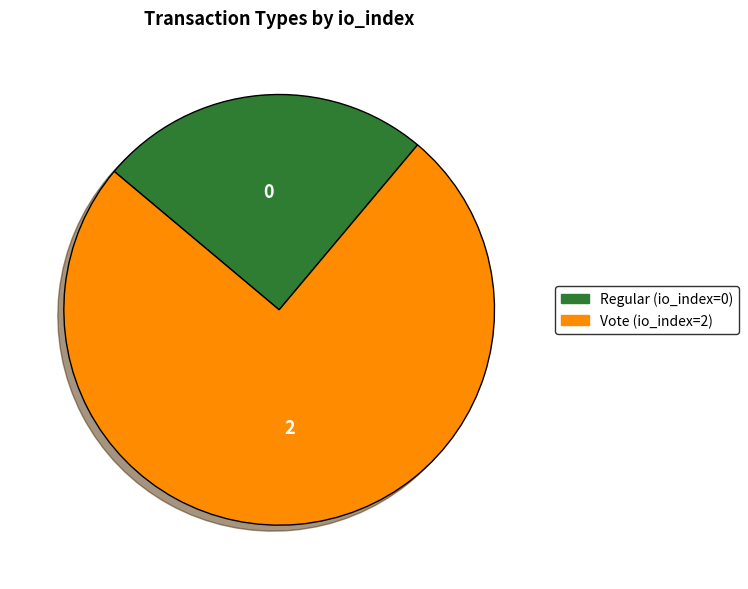

Which category has the biggest portion of the pie?

Vote (io_index=2)